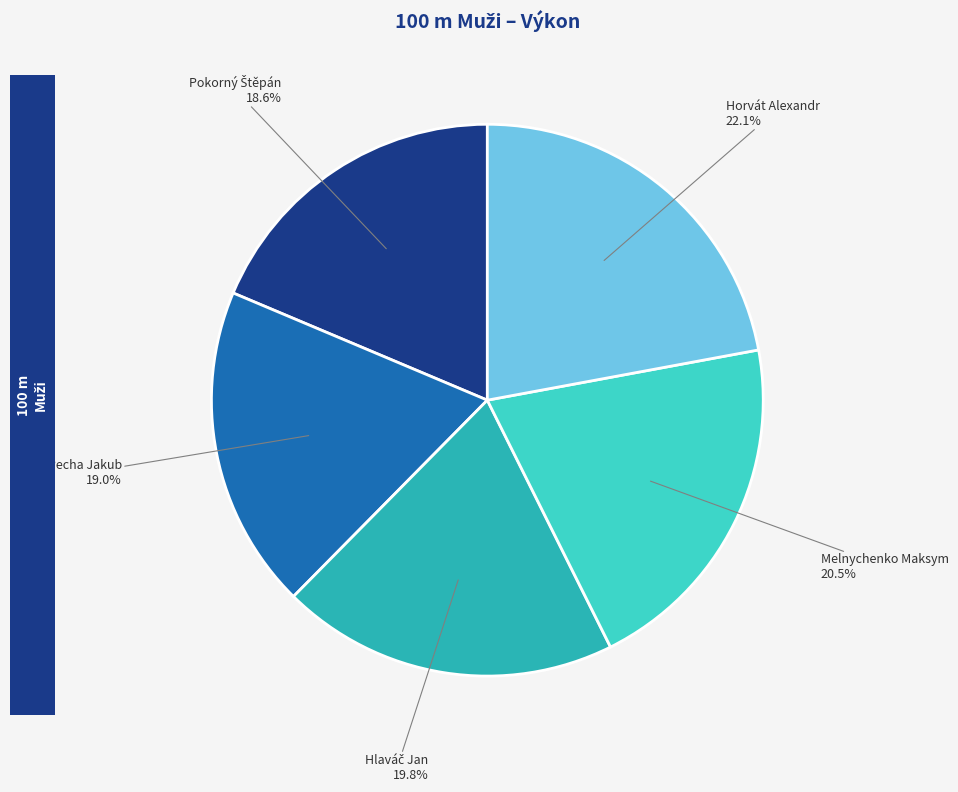

Does any single category account for the majority?

No